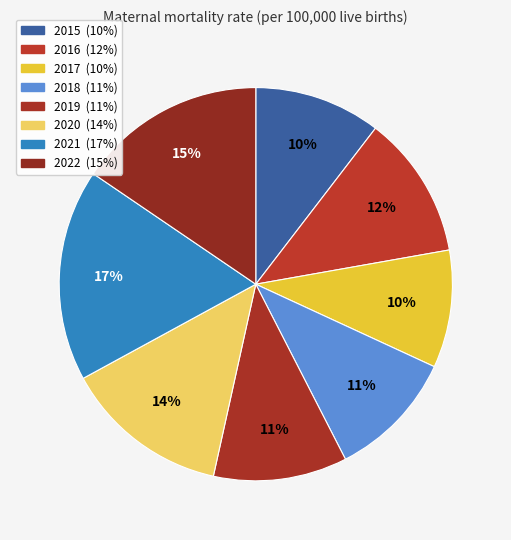

What percentage is the 2018 slice, to the nearest percent?

11%